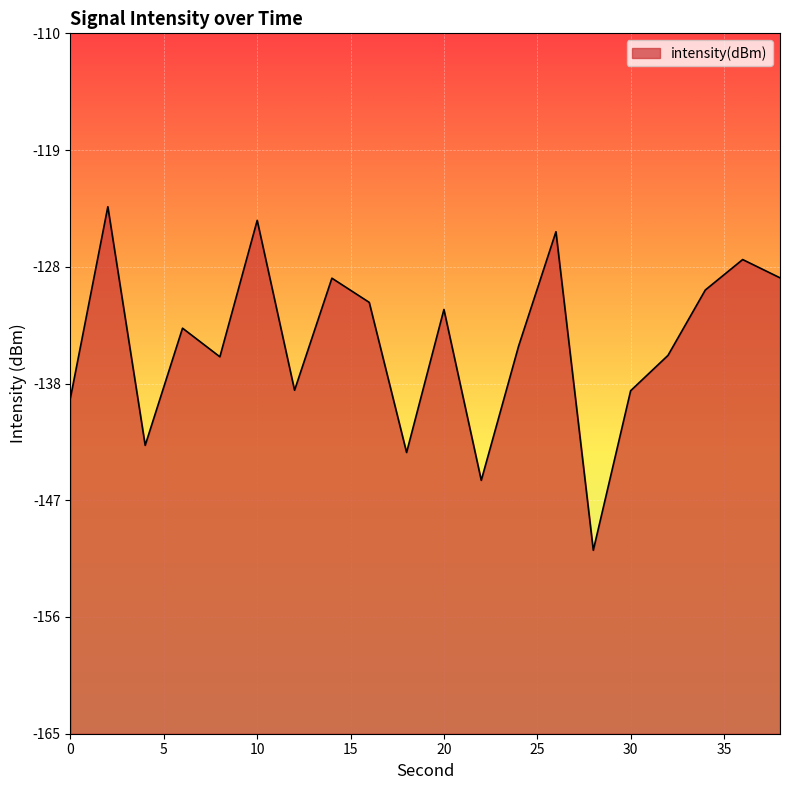

Reading left to right, transcribe all the data shown in this chart.

-138.6	-123.6	-142.4	-133.2	-135.4	-124.7	-138.0	-129.2	-131.1	-142.9	-131.7	-145.1	-134.6	-125.6	-150.6	-138.1	-135.3	-130.2	-127.8	-129.2